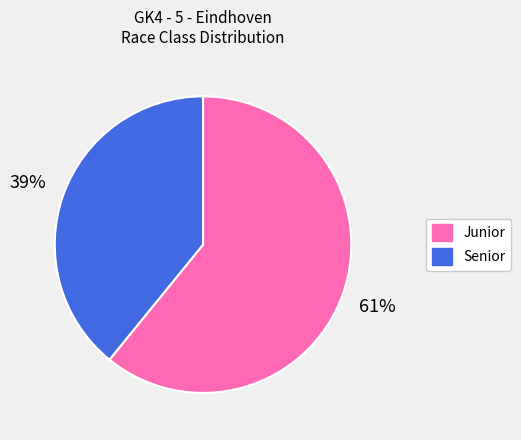

Rank the categories by value from highest to lowest.

Junior, Senior